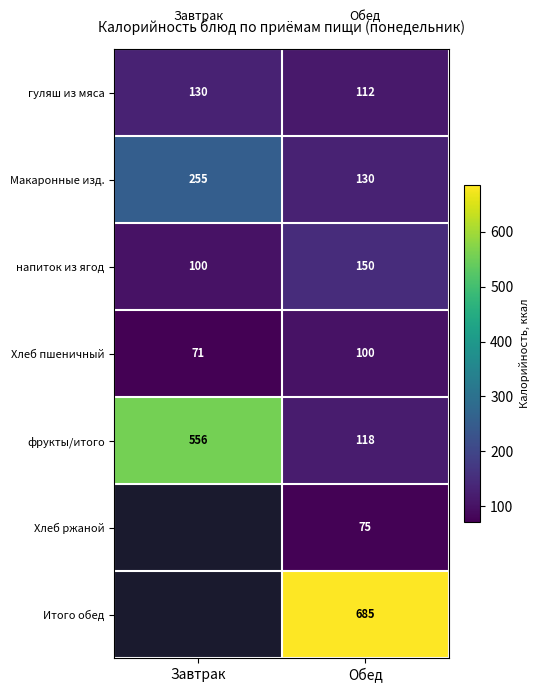

What is the smallest value displayed?

71.0